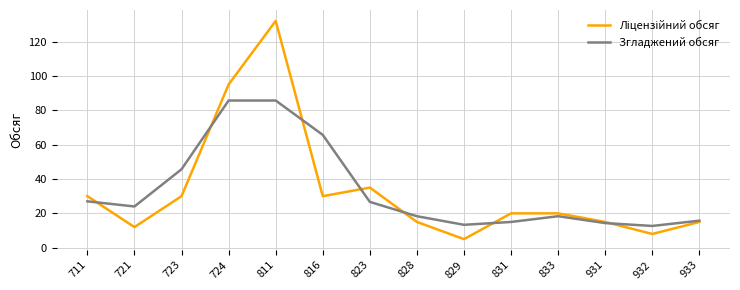

What is the greatest value displayed?

132.0